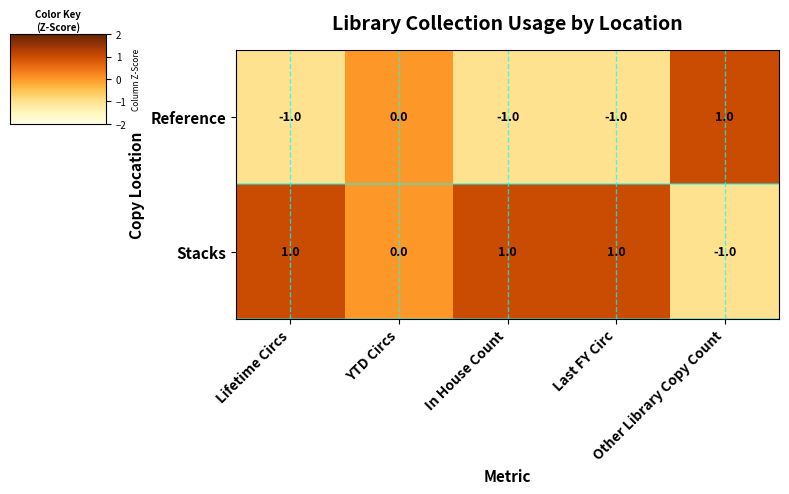

What is the smallest value displayed?

-1